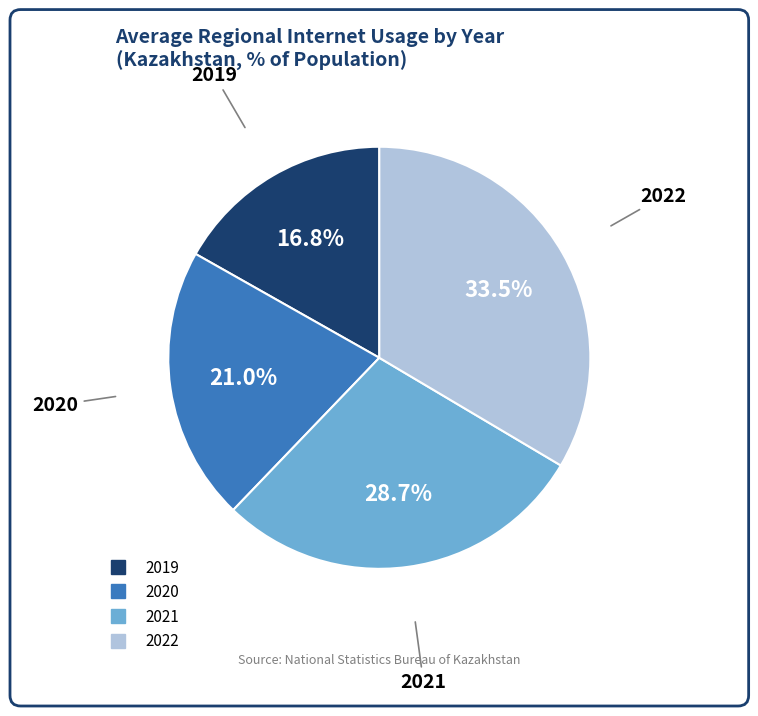

What percentage do 2022 and 2020 together represent?

54.5%